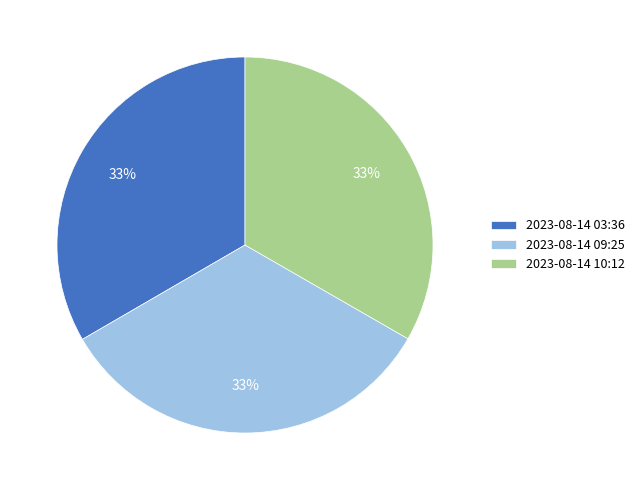

Does 2023-08-14 10:12 represent more than half of the total?

No